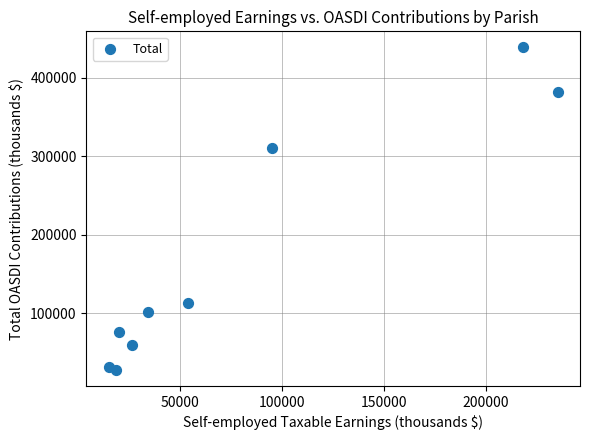

What is the average Y value?

171160